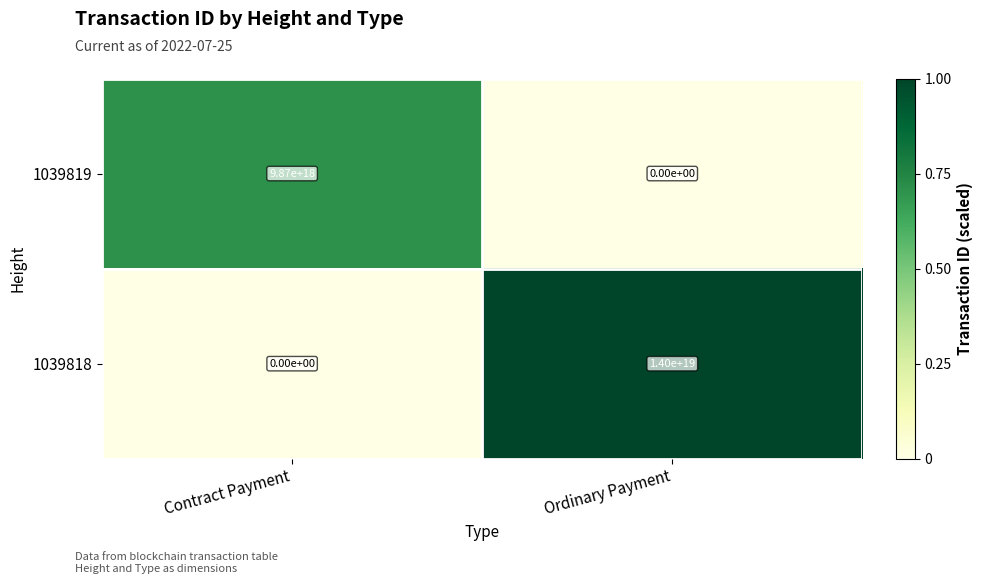

The value of 1039818 at Contract Payment is 0. True or false?

True